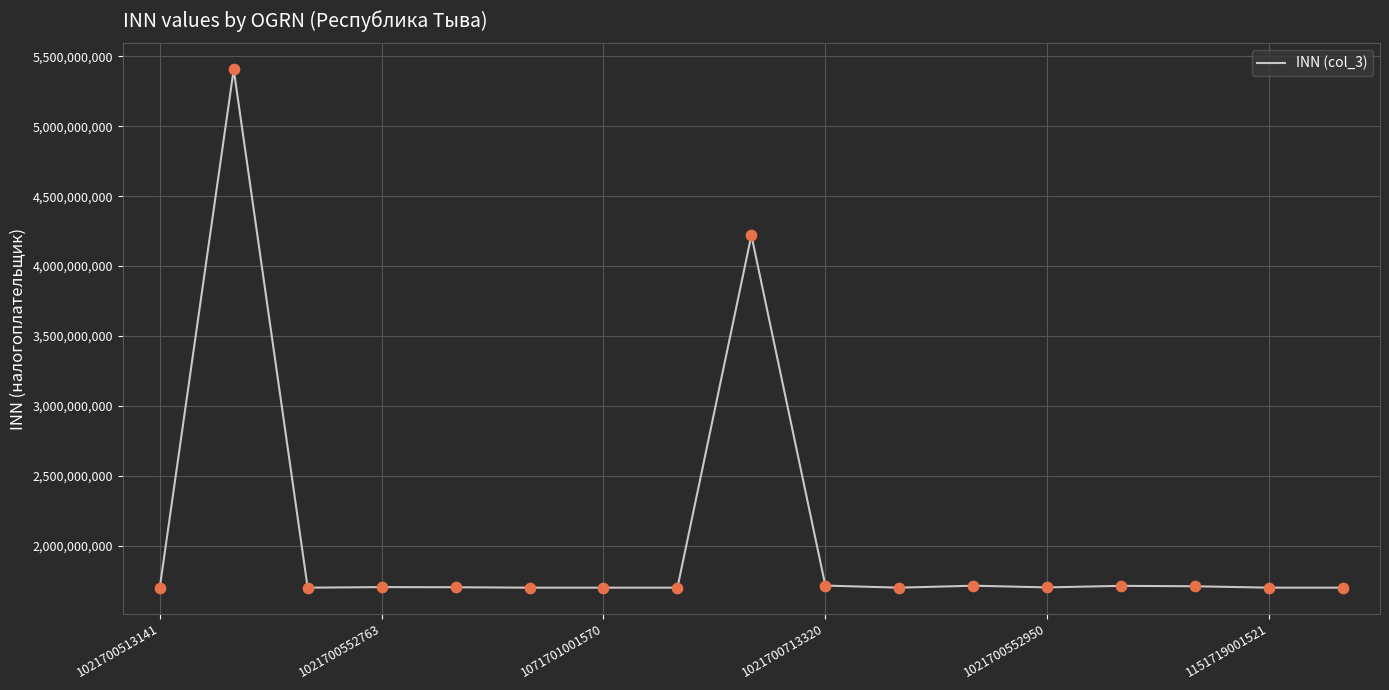

What is the maximum value shown in the chart?

5406332398